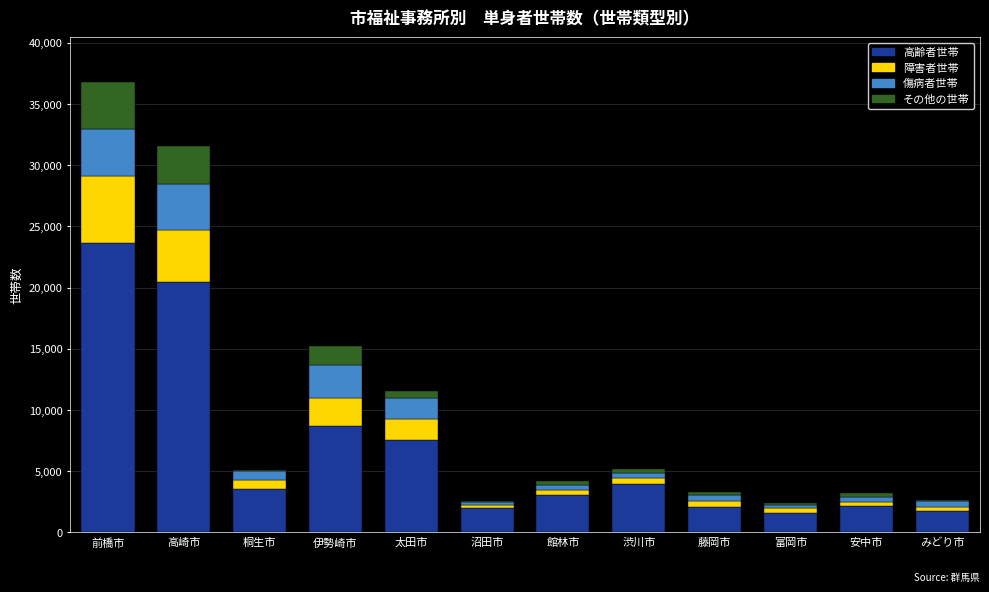

What is the sum of all 高齢者世帯 values?

80372